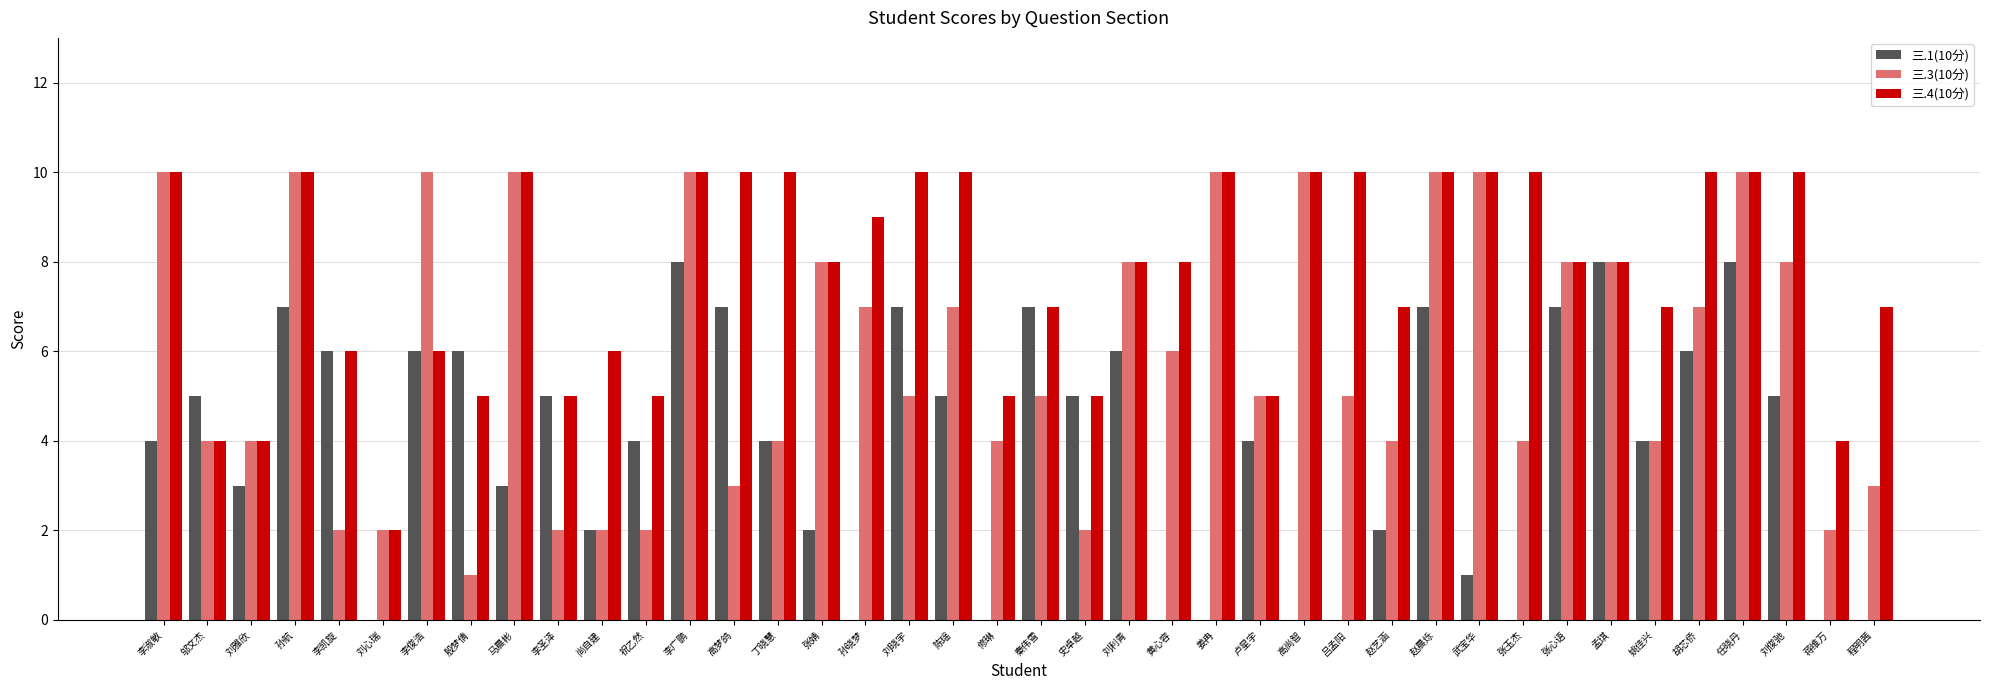

Where does the 三.3(10分) series first go above 5?

李淑敏